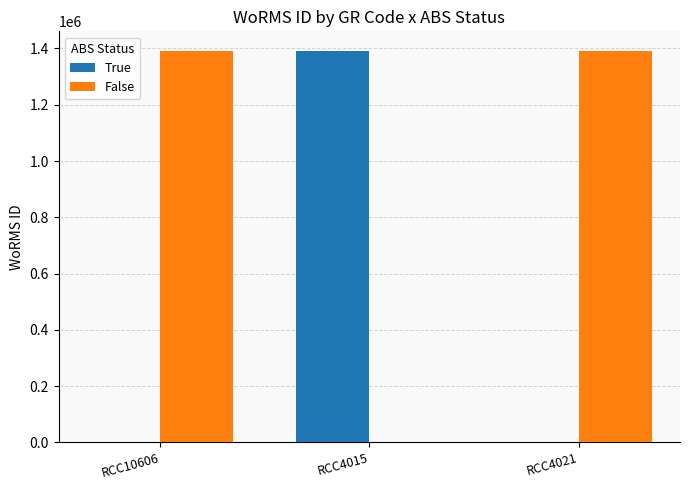

Is the value of False at RCC4015 greater than the value of True at RCC4015?

No